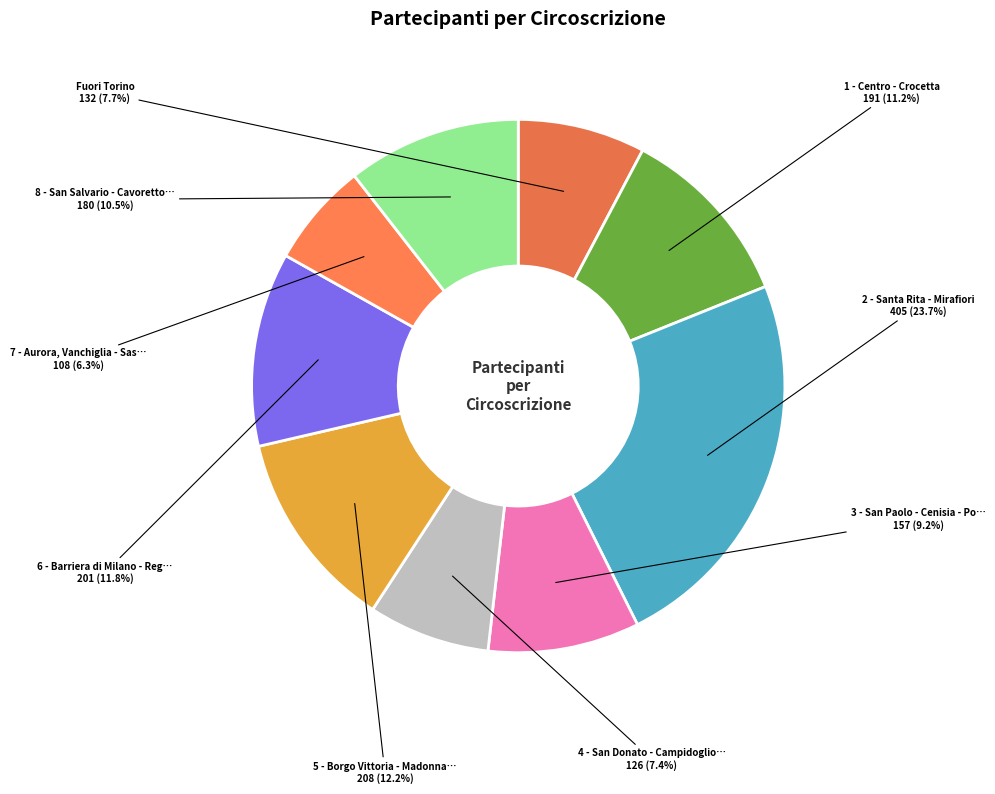

Count the number of slices in the pie.

9